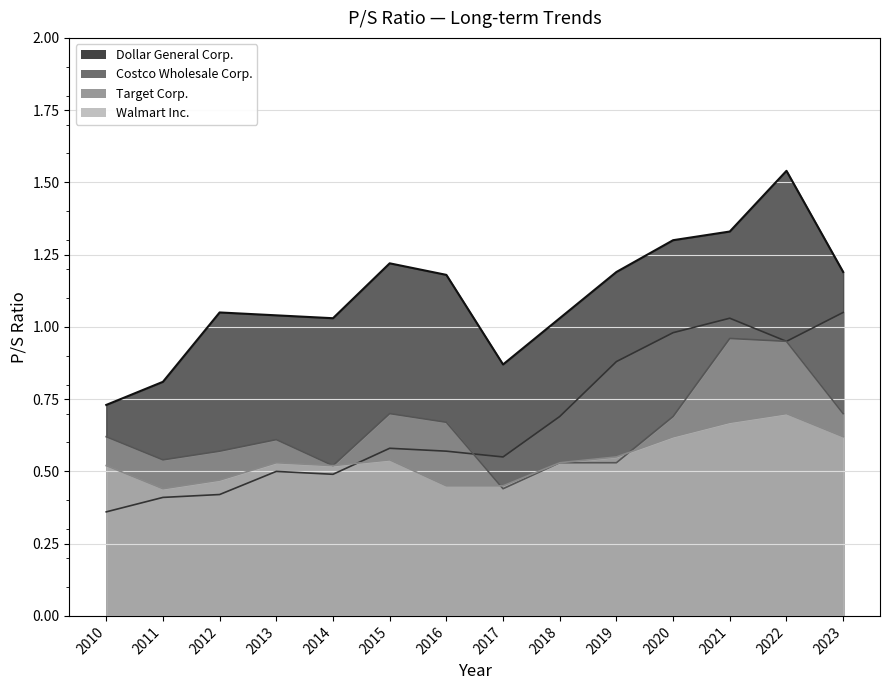

True or false: Dollar General Corp. and Walmart Inc. cross at least once.

False